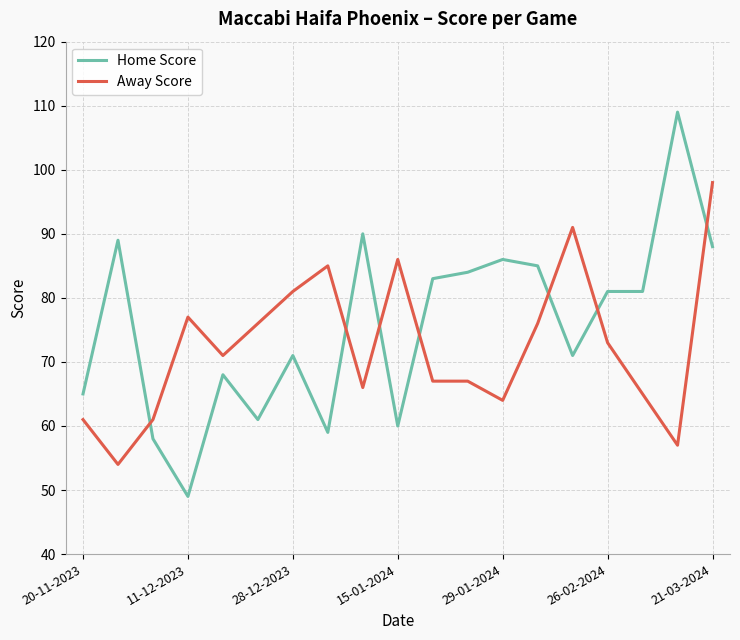

What is the highest value of the Away Score series?

98